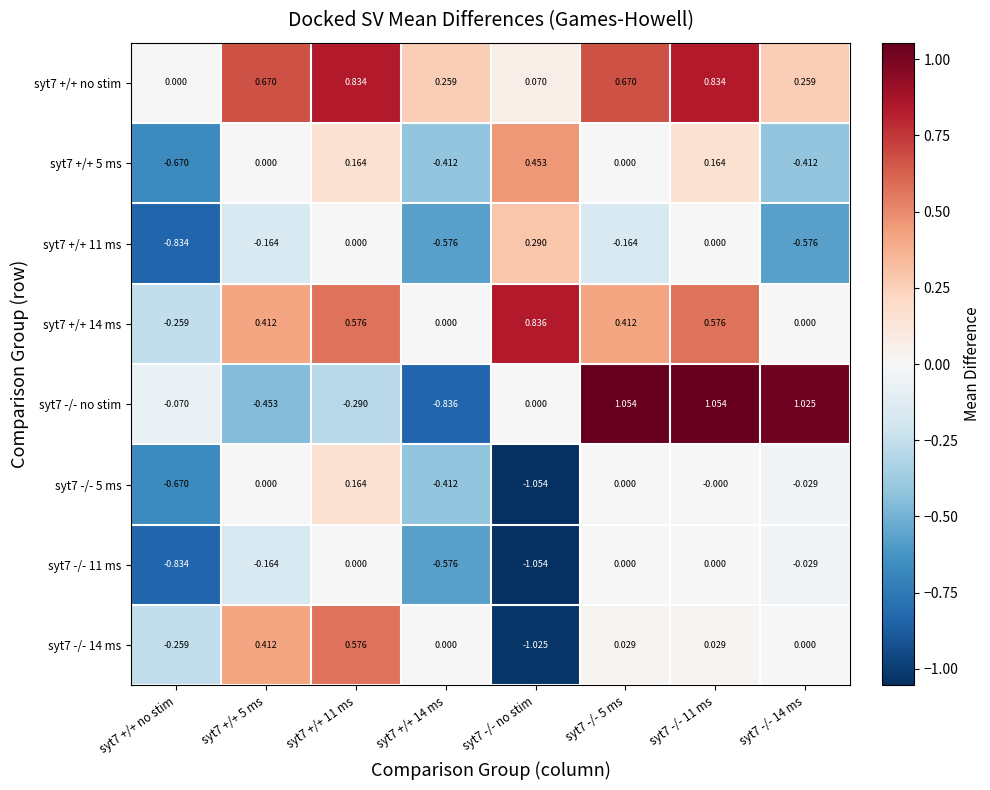

Is the value of syt7 -/- 5 ms at syt7 +/+ 11 ms greater than the value of syt7 +/+ no stim at syt7 +/+ no stim?

Yes